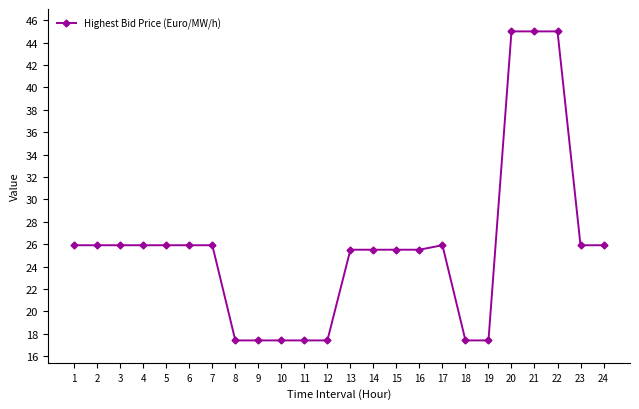

What is the average value?

25.7